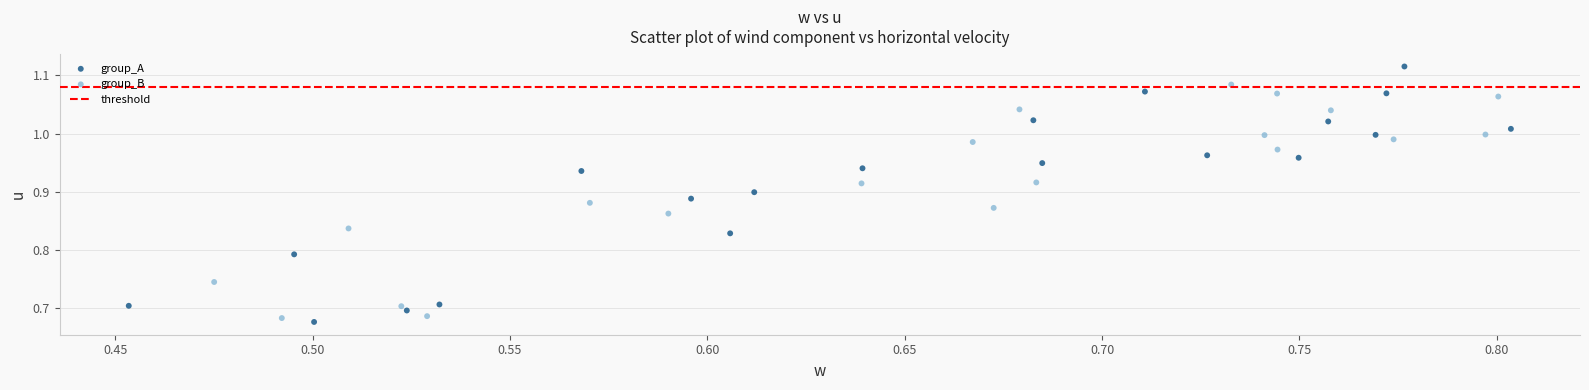

Which series has the largest Y range (max minus min)?

group_A